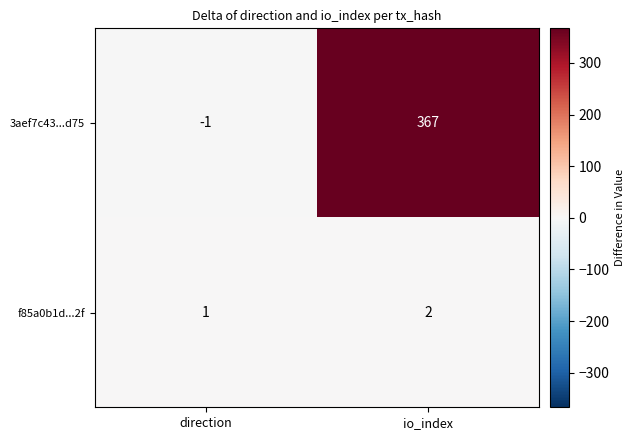

True or false: 3aef7c43...d75 has a value of -2 at direction.

False